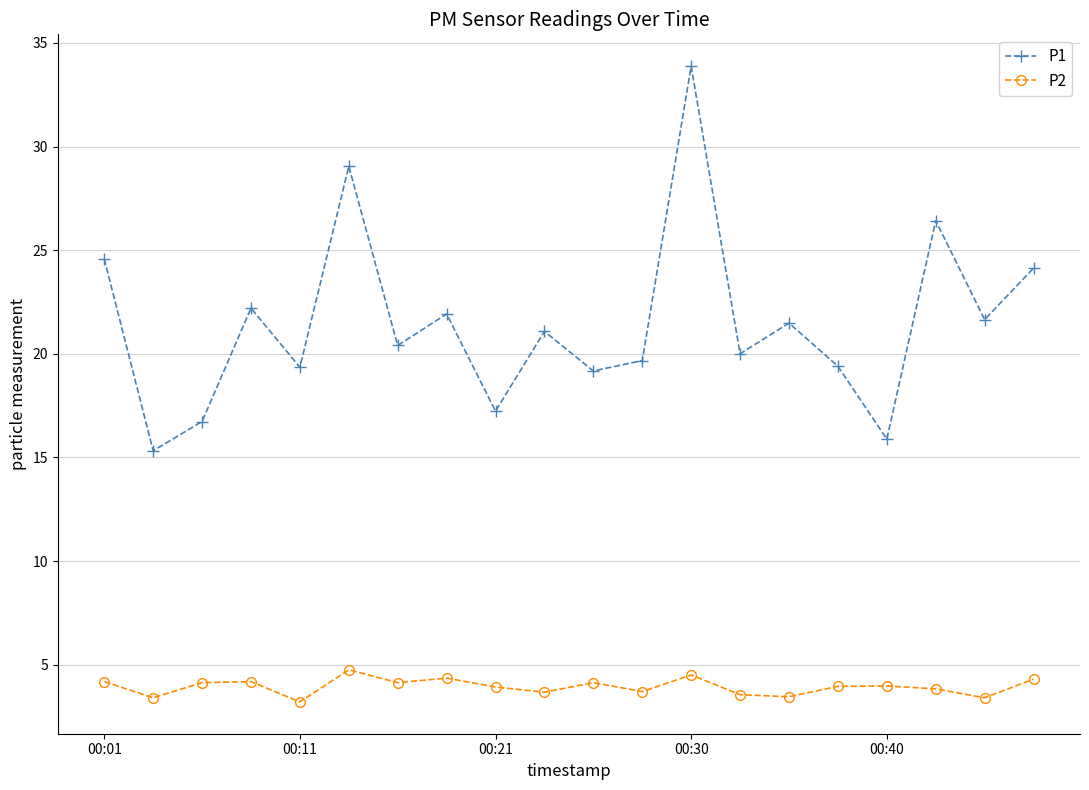

How many data points in P1 are above 21?

10